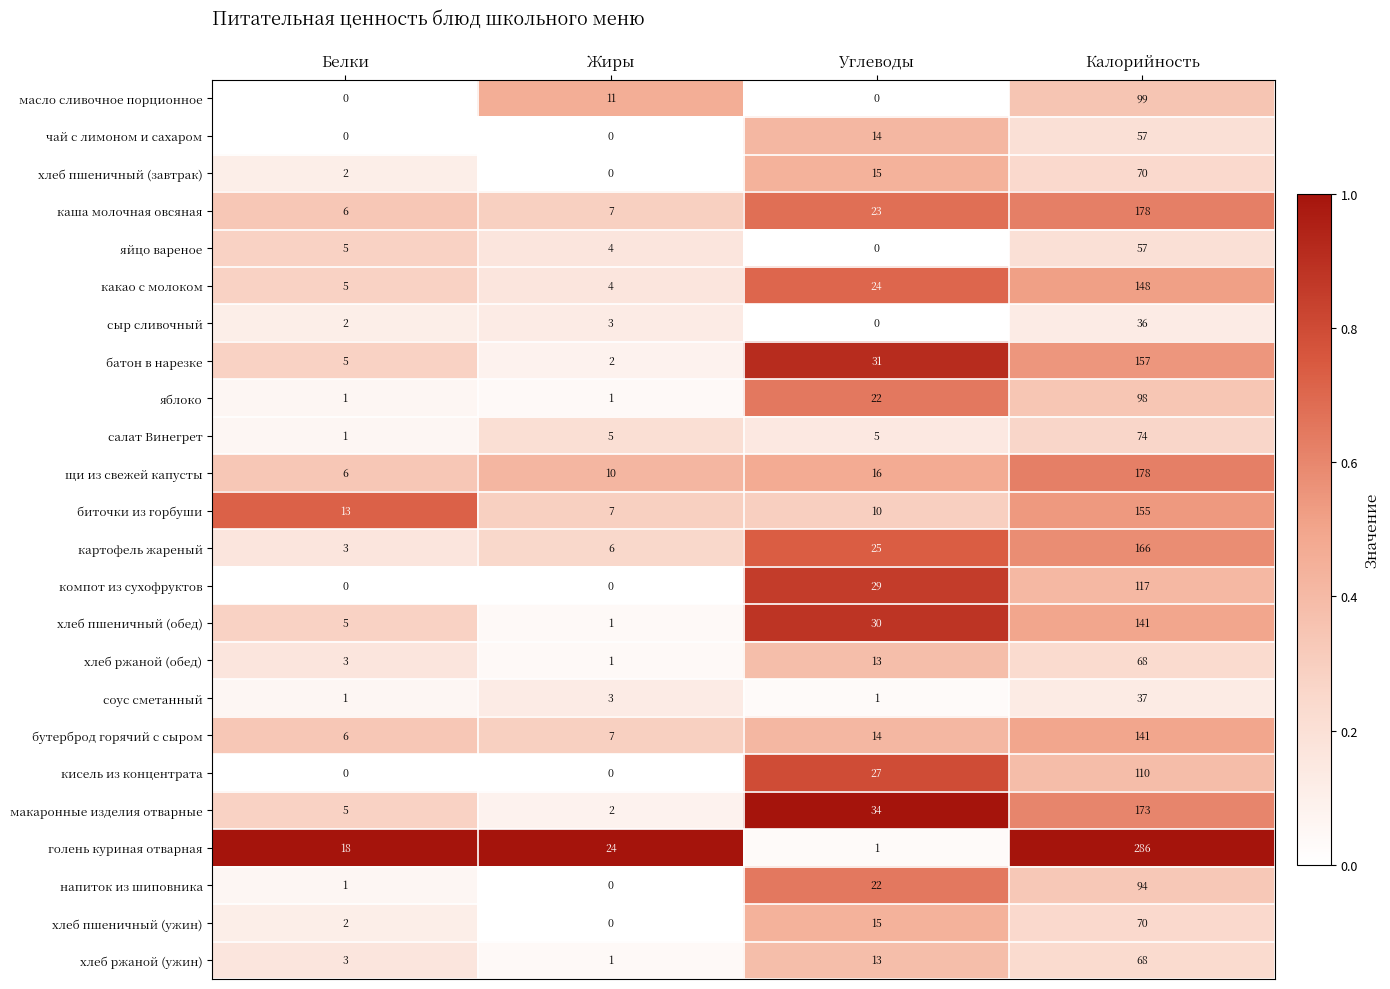

True or false: яйцо вареное has a value of 5 at Белки.

True